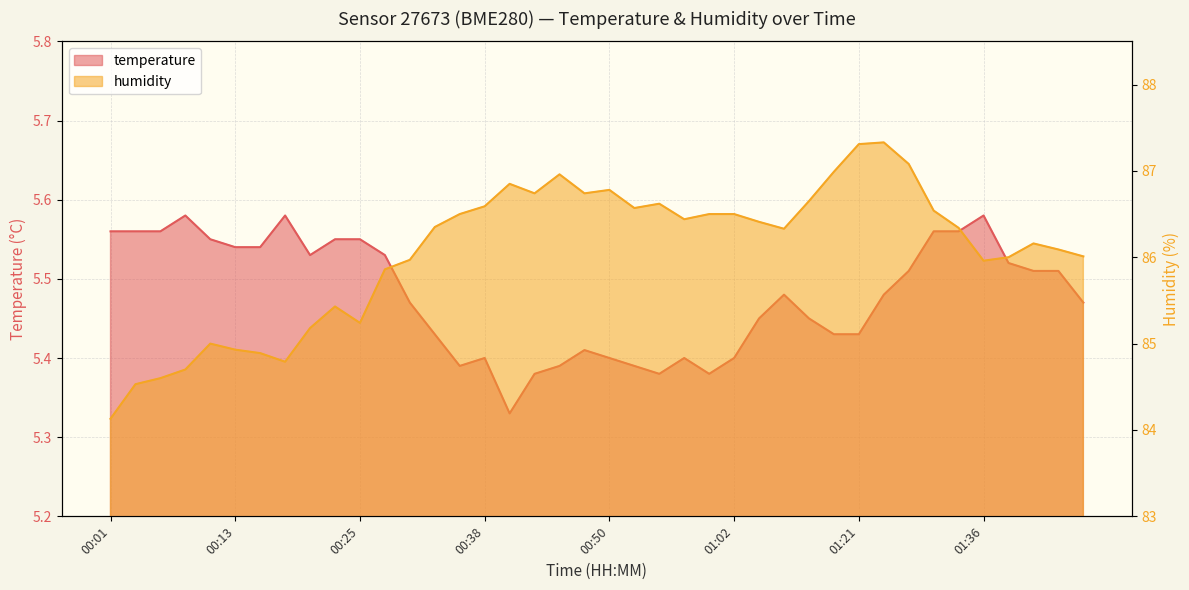

What position from the right is 01:26?

9